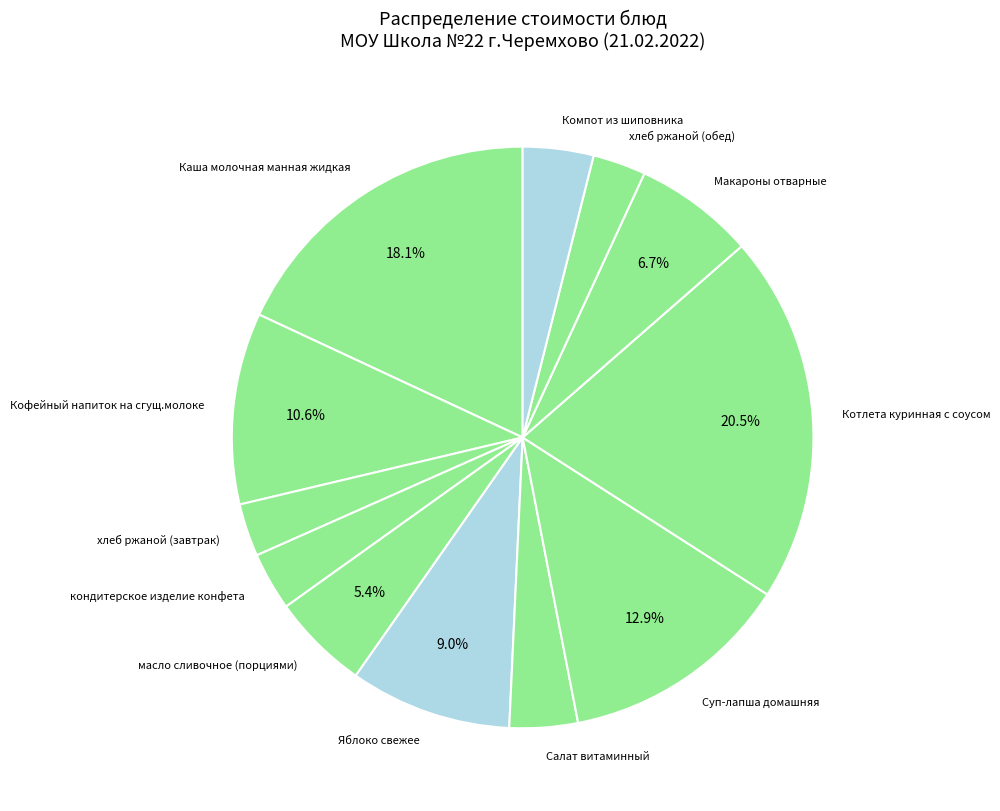

Is there any slice that represents more than half of the pie?

No